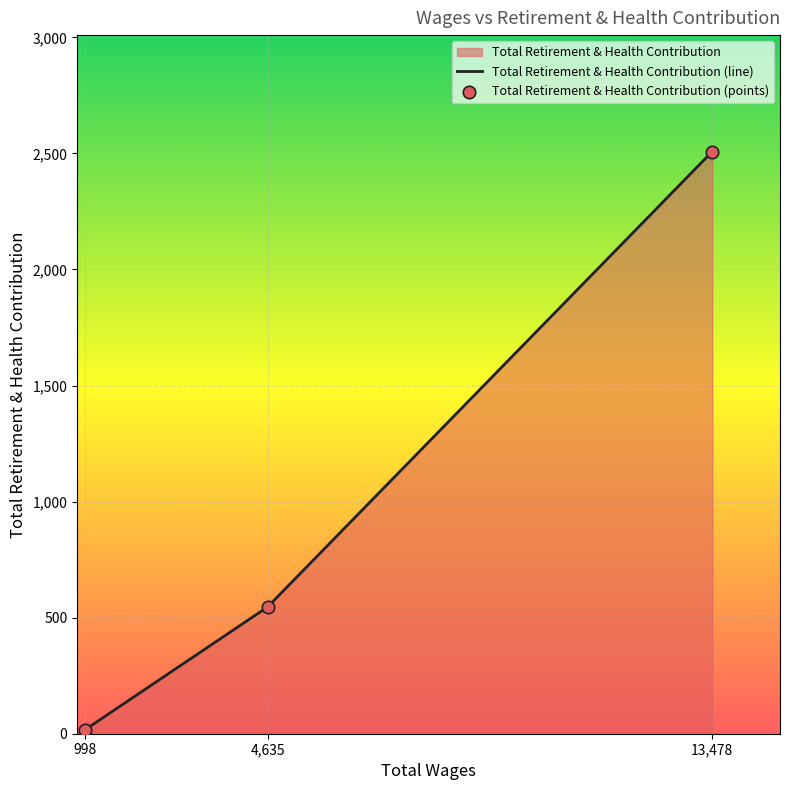

Which series has the widest spread of Y values?

Total Retirement & Health Contribution (line)